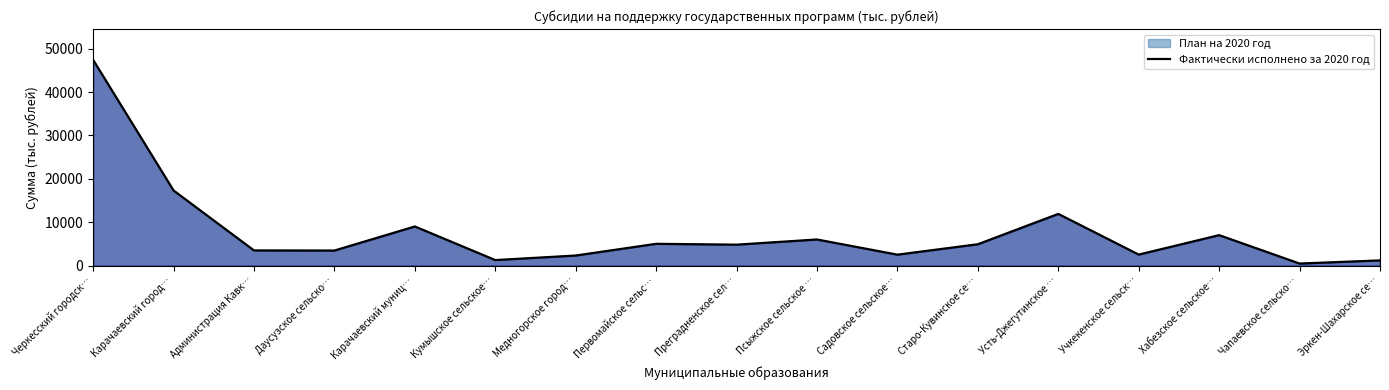

What is the label of the 6th point from the left?

Кумышское сельское…